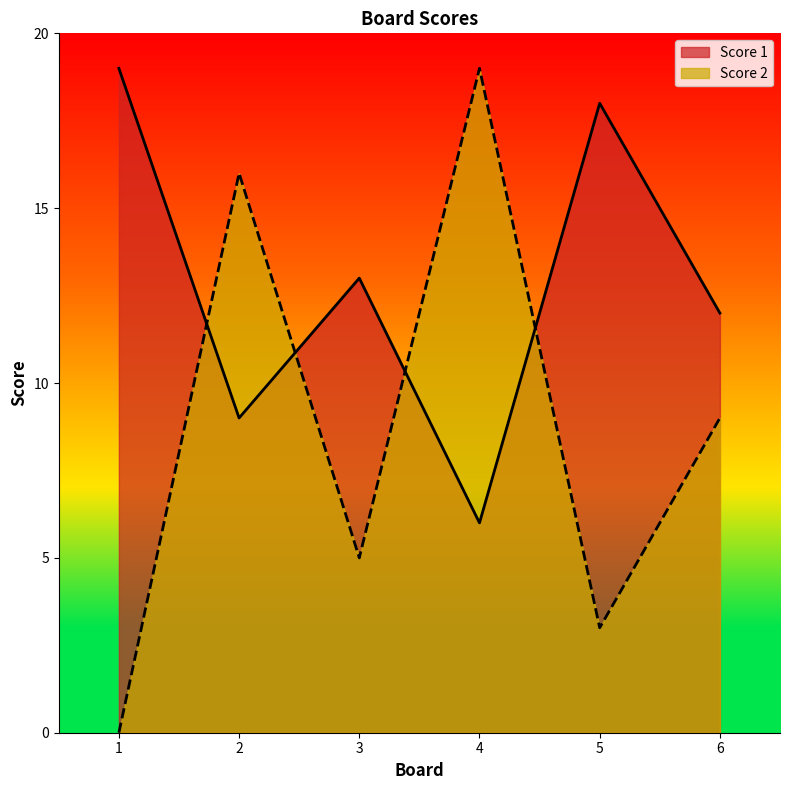

What is the total value across all series at 3?

18